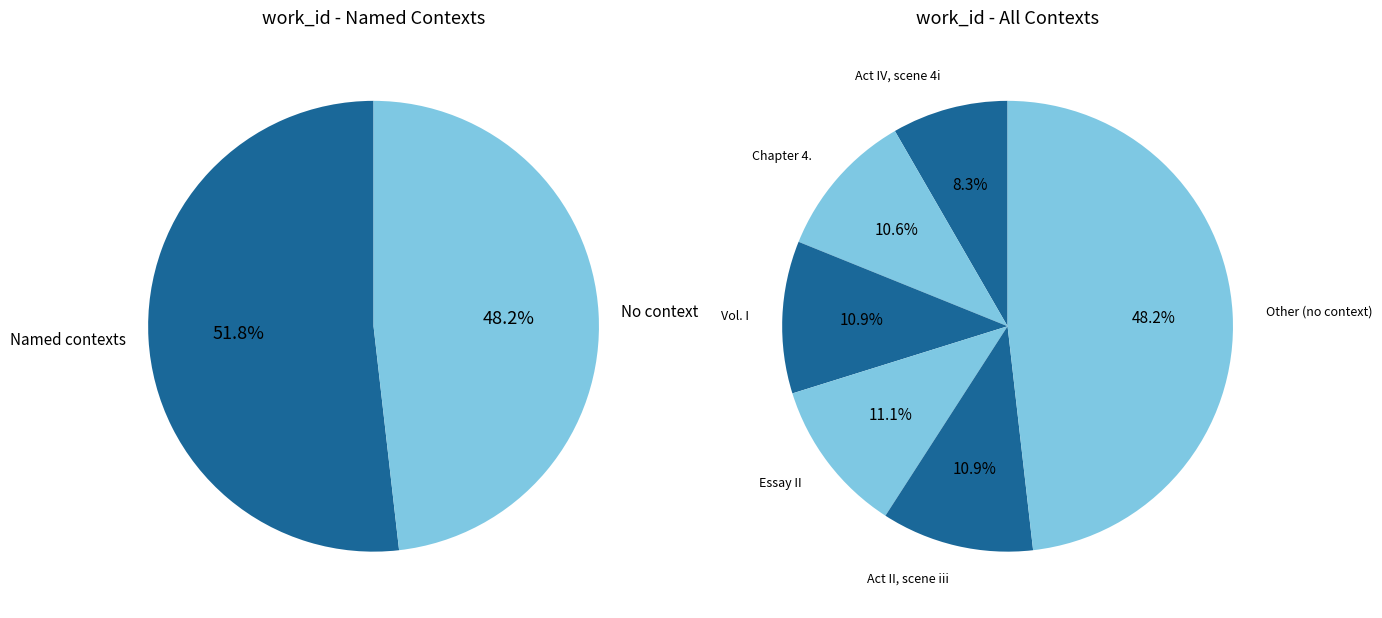

Which category has the smallest portion of the pie?

Act IV, scene 4i